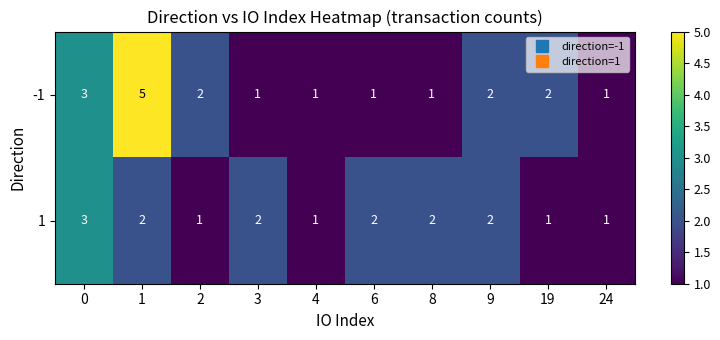

Reading left to right, transcribe all the data shown in this chart.

-1: 0=3	1=5	2=2	3=1	4=1	6=1	8=1	9=2	19=2	24=1
1: 0=3	1=2	2=1	3=2	4=1	6=2	8=2	9=2	19=1	24=1